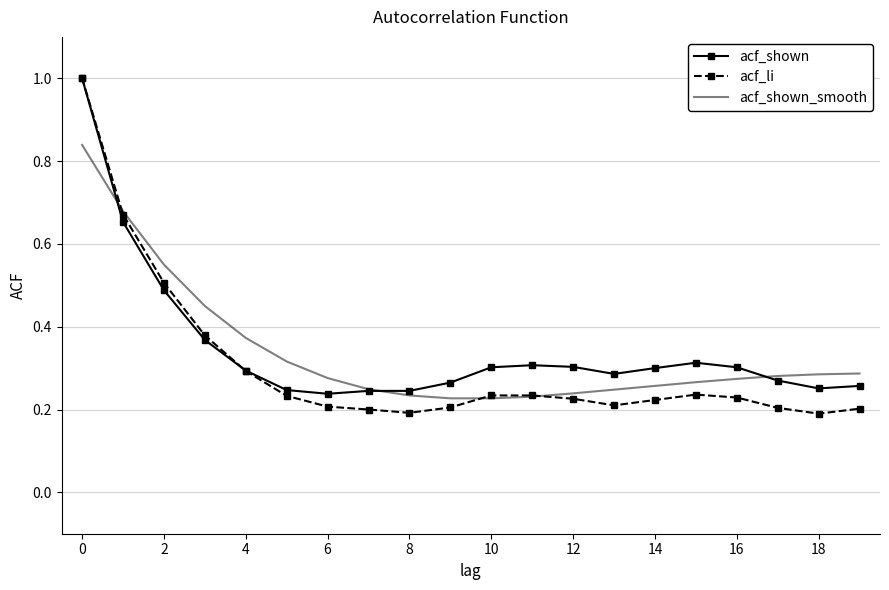

Which series has the widest spread of values?

acf_li